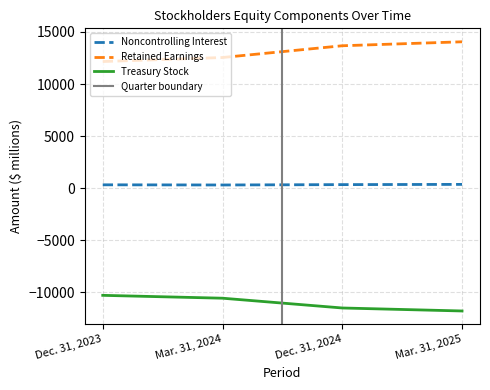

At which category is the sum across all series the highest?

Mar. 31, 2025